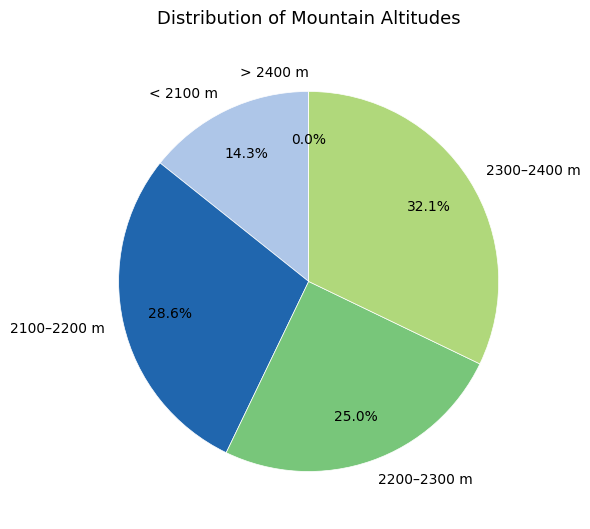

Is there any slice that represents more than half of the pie?

No